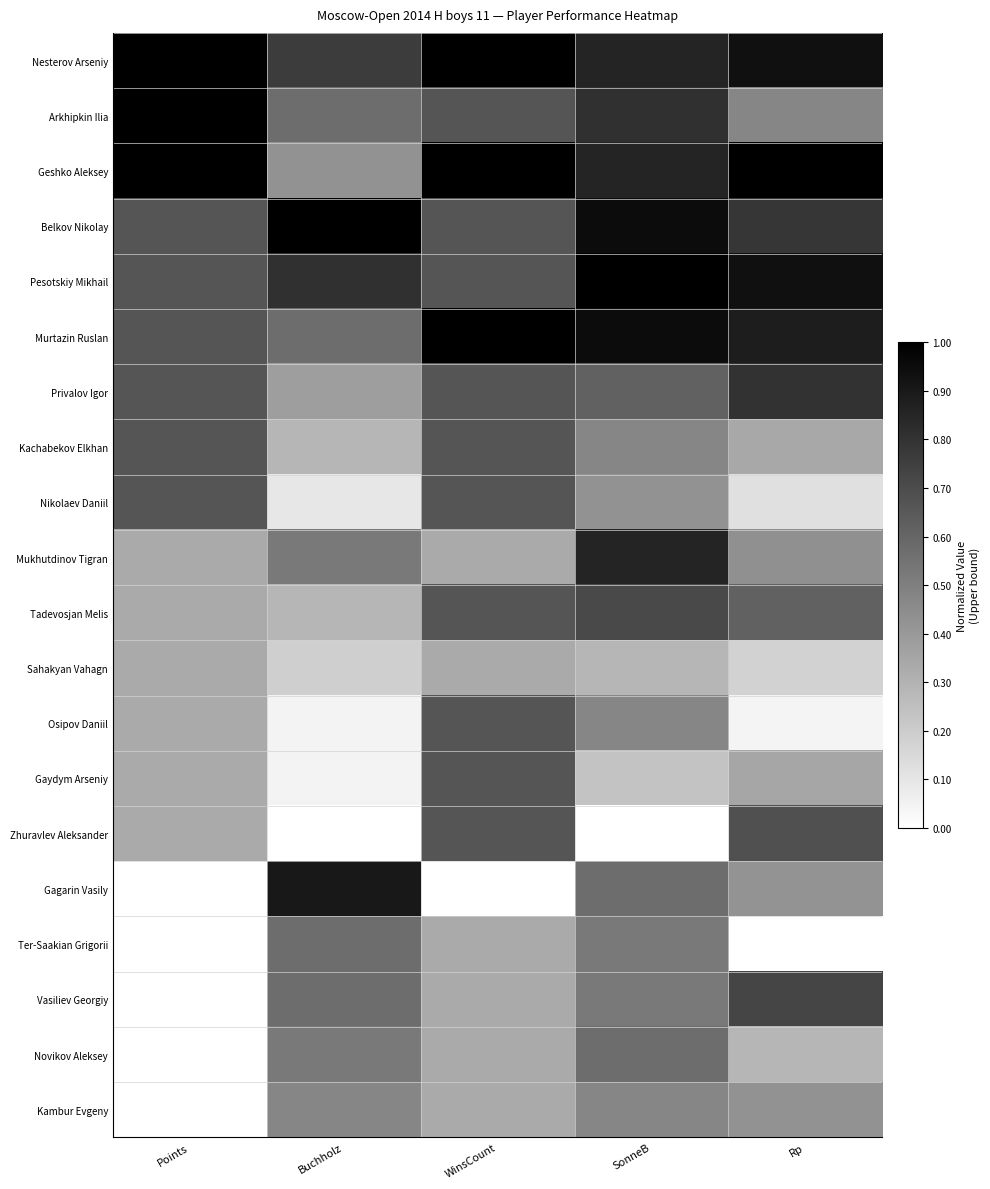

Which category has the lowest value across all series?

Buchholz